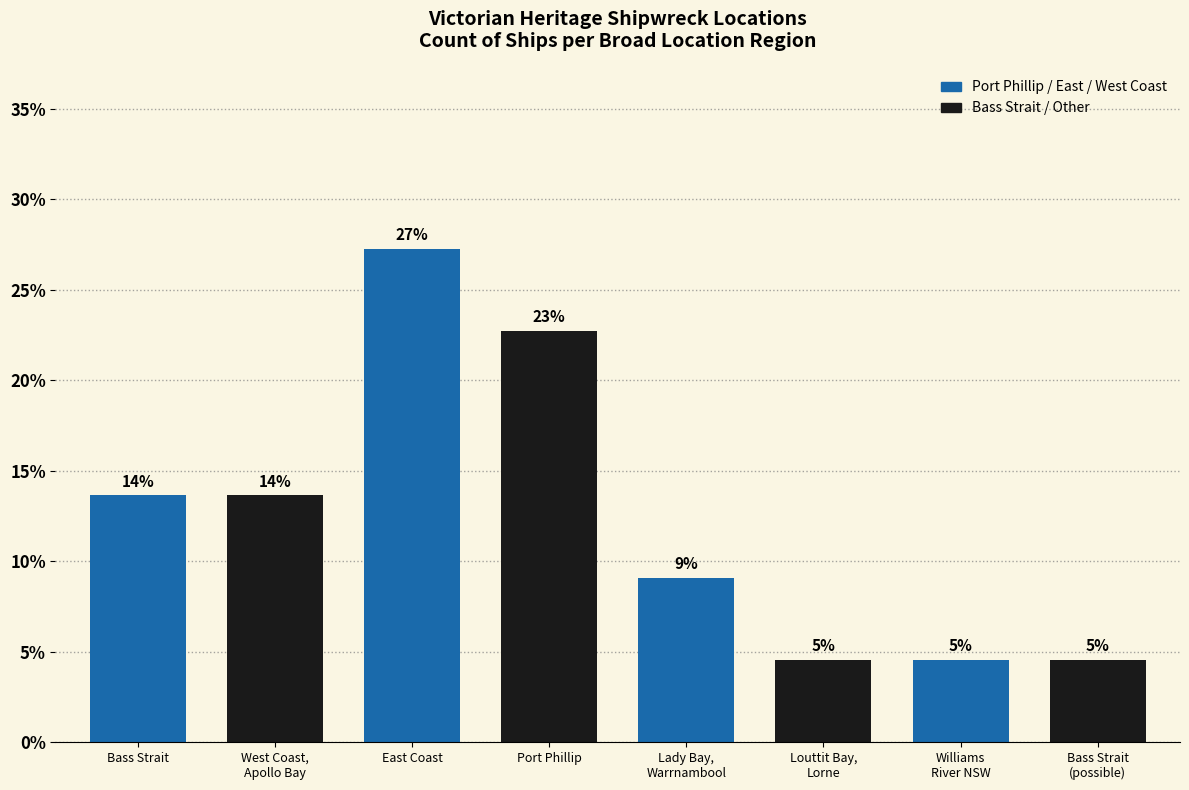

What is the value of the 1st bar from the left?

13.6